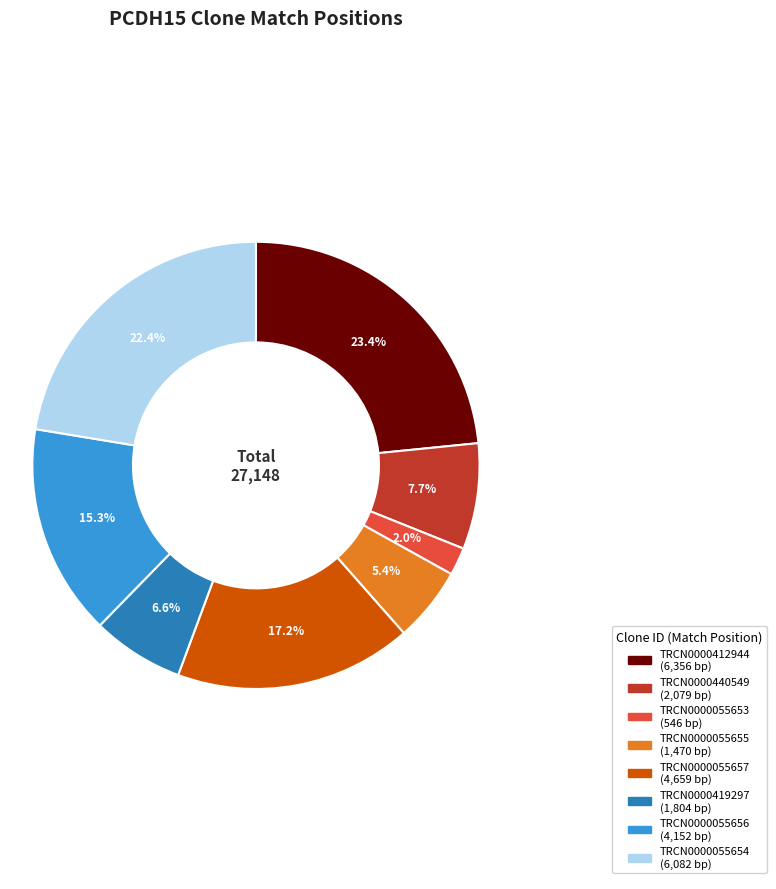

To the nearest percent, what is the difference between the largest and smallest slice percentages?

21%